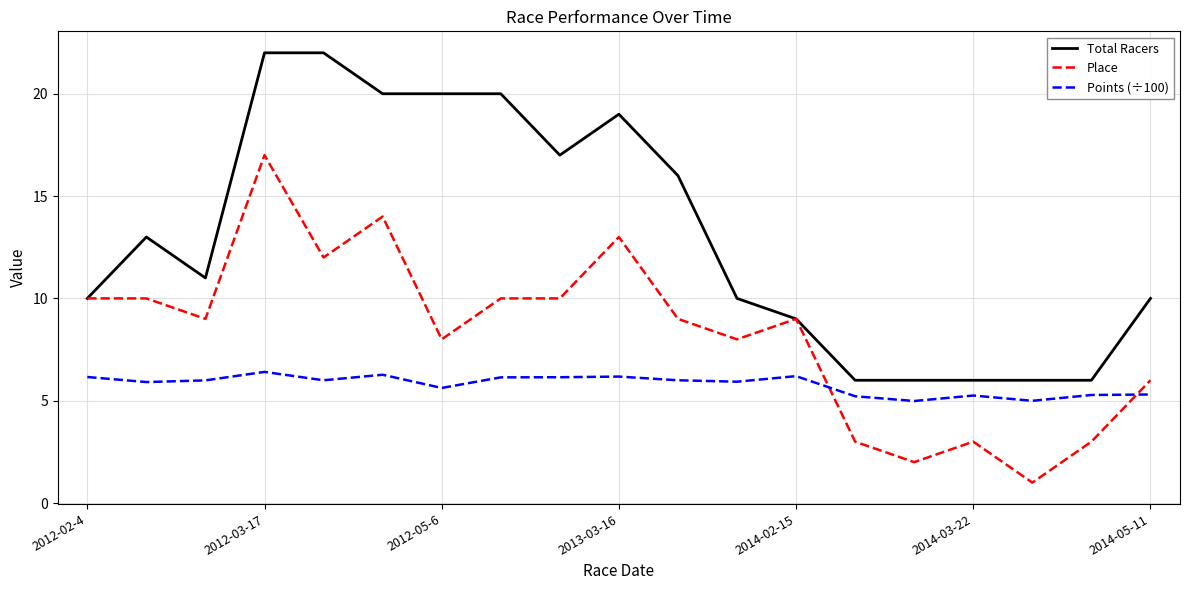

What is the difference between the second highest and minimum values in the Total Racers series?

16.0